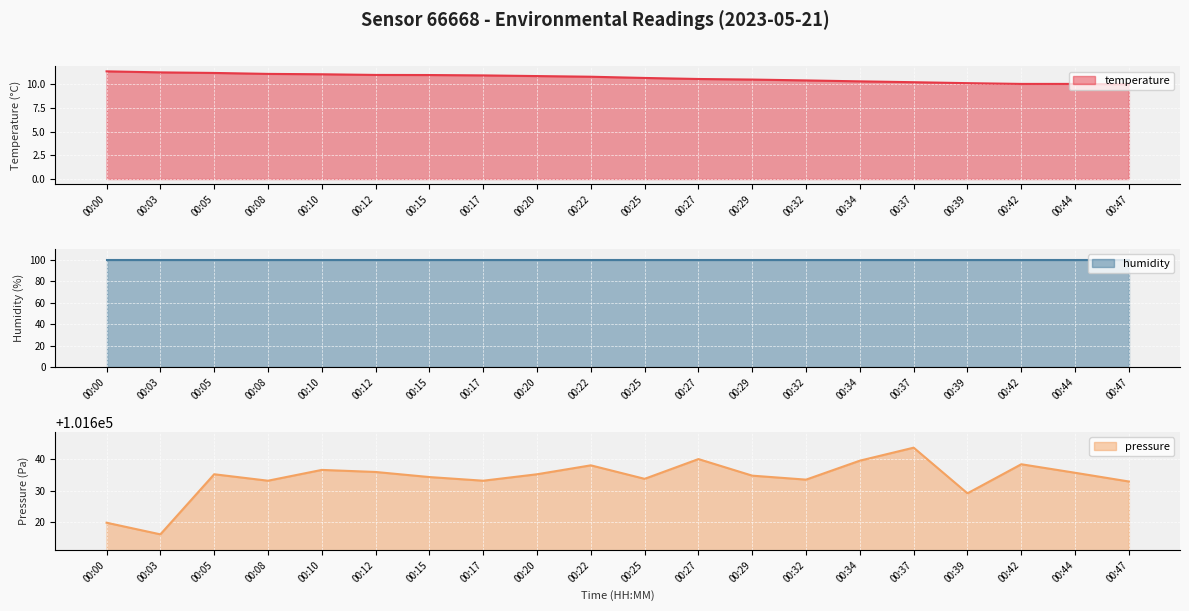

What is the difference between the second highest and second lowest values in the pressure_kpa series?

20.0